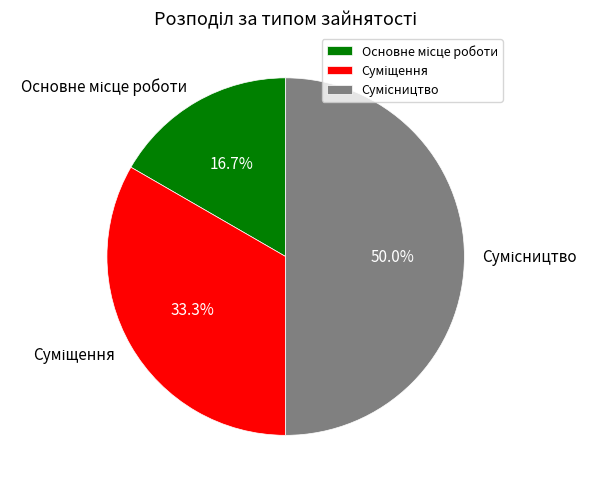

How many segments does this pie chart have?

3